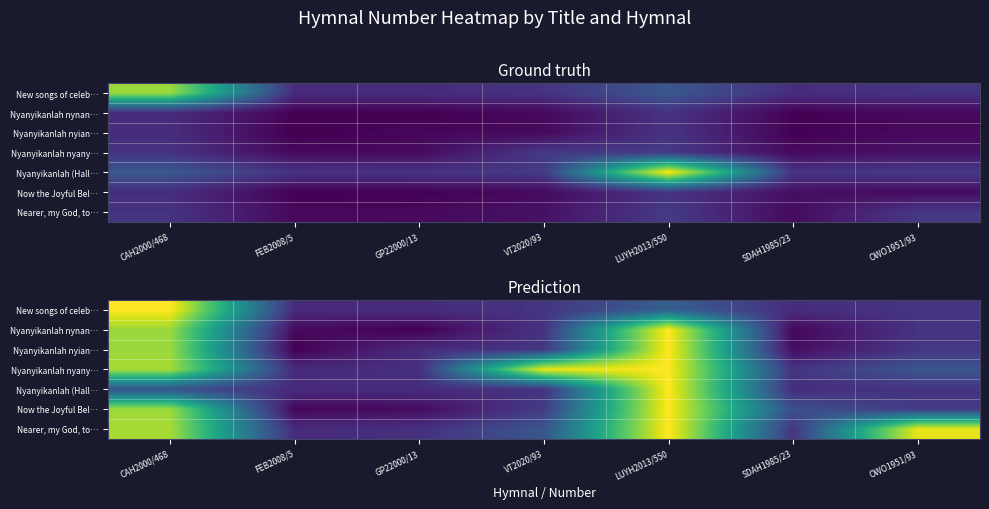

Count the number of data series in this chart.

7